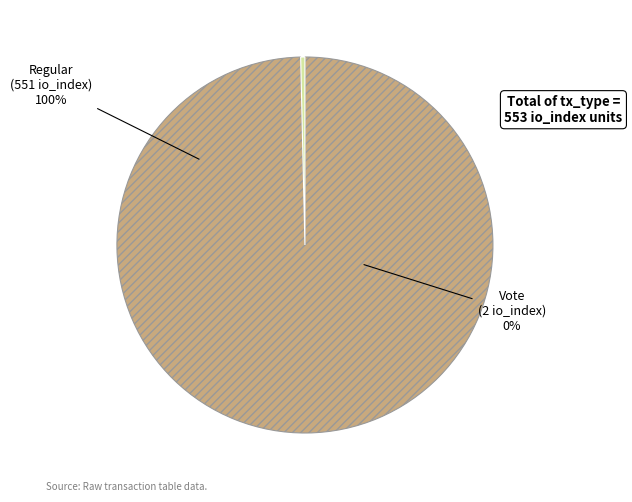

Does Vote account for over 50% of the chart?

No